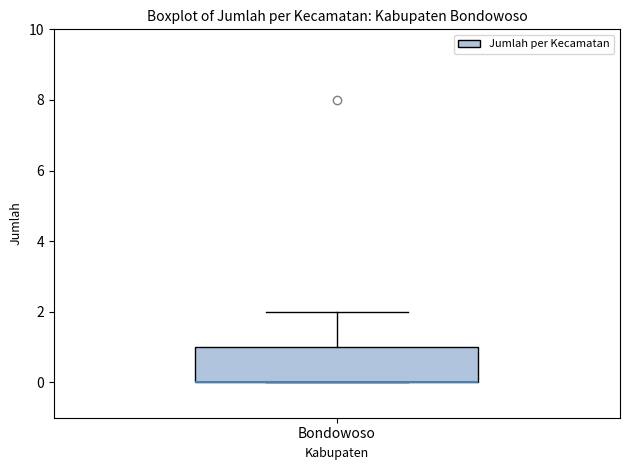

Transcribe this box plot: give where the median line is, the range the box spans, and where the two whiskers end, as read against the y-axis. The values are not printed on the chart, so give them approximately, as read against the axis.

median 0 (drawn on the box's lower edge), box 0 to 1, whiskers 0 to 2